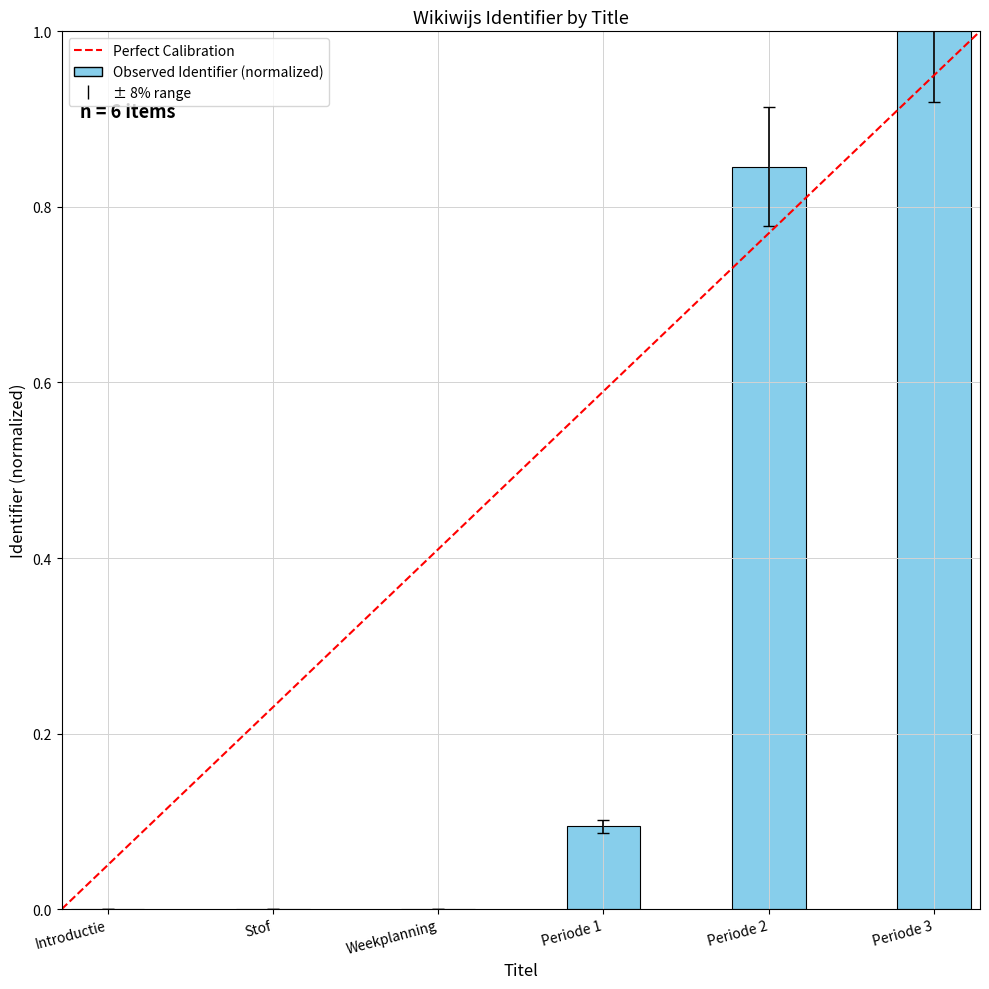

The value at Periode 3 is 0.6. True or false?

False